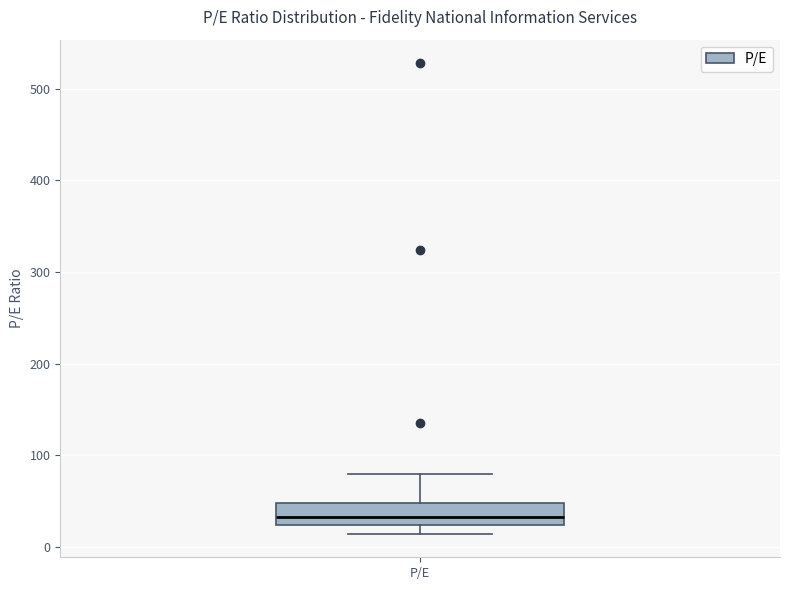

Transcribe this box plot: give where the median line is, the range the box spans, and where the two whiskers end, as read against the y-axis. The values are not printed on the chart, so give them approximately, as read against the axis.

median 30, box 20 to 50, whiskers 10 to 80